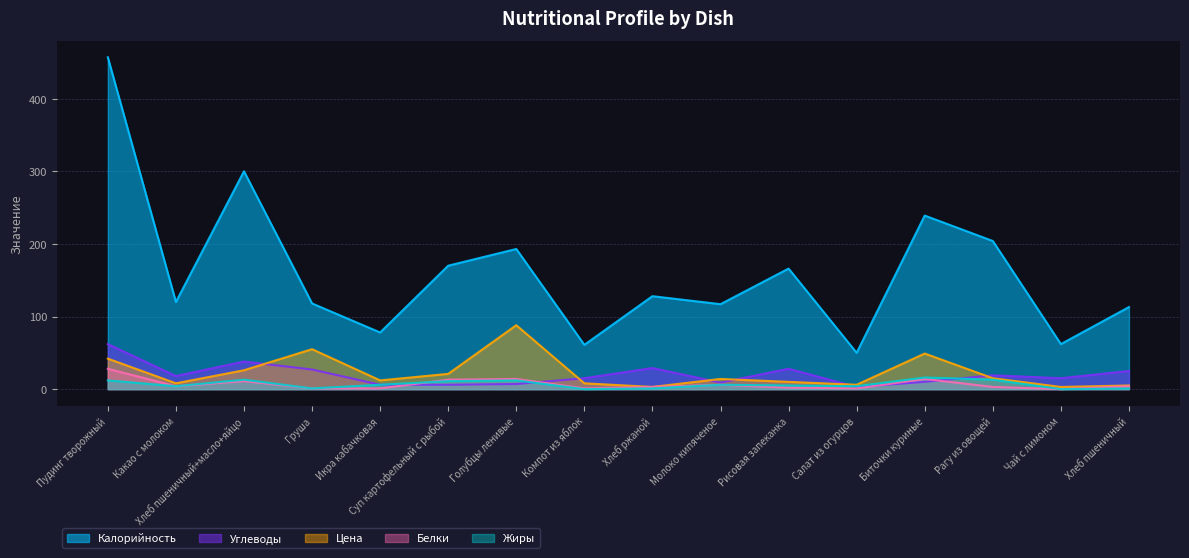

Is it true that Белки equals 3 at Хлеб ржаной?

True